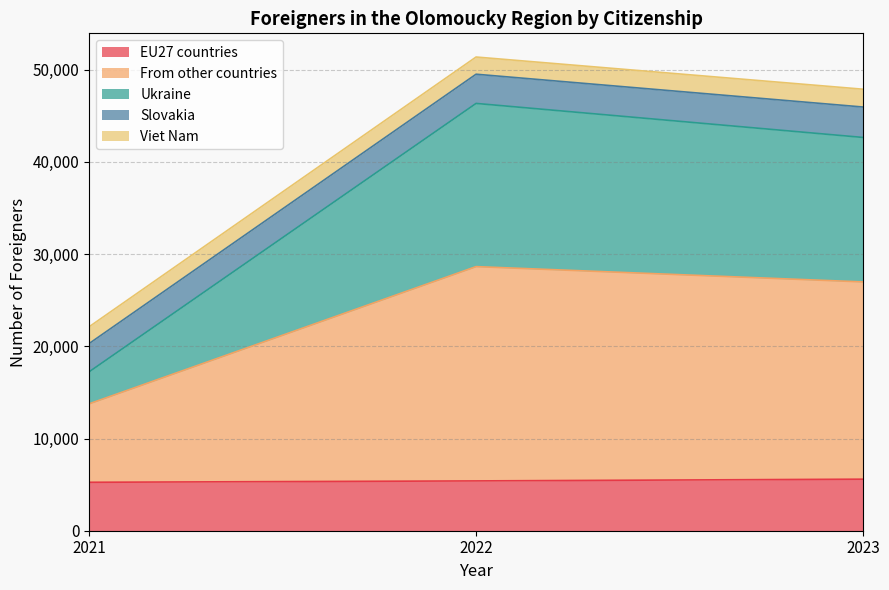

What is the total value across all series at 2023?

47882